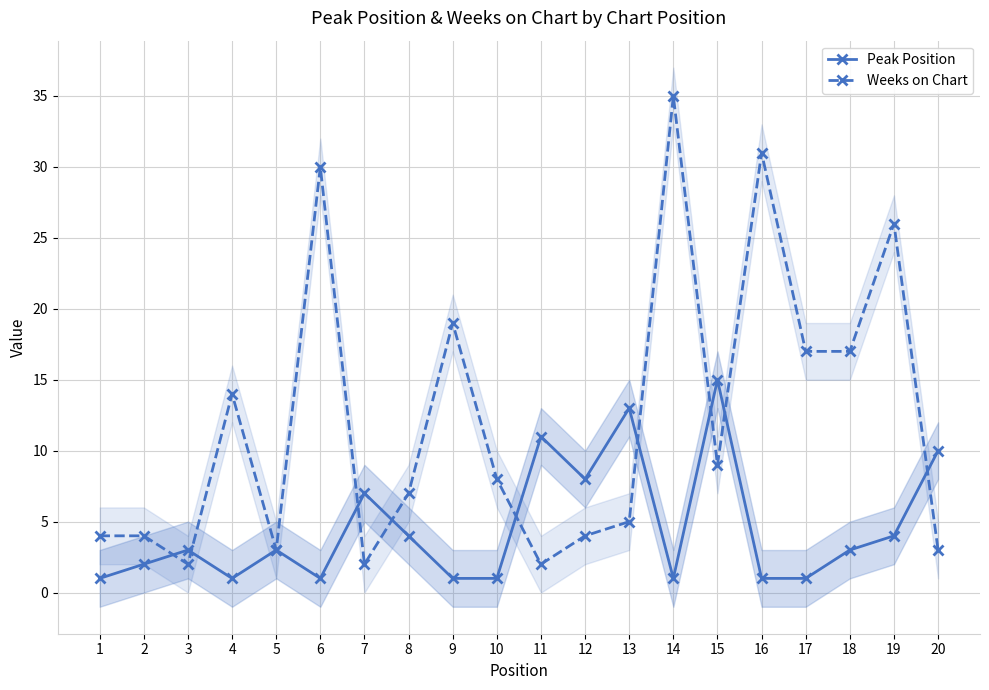

What is the difference between the maximum and minimum values in the Weeks on Chart series?

33